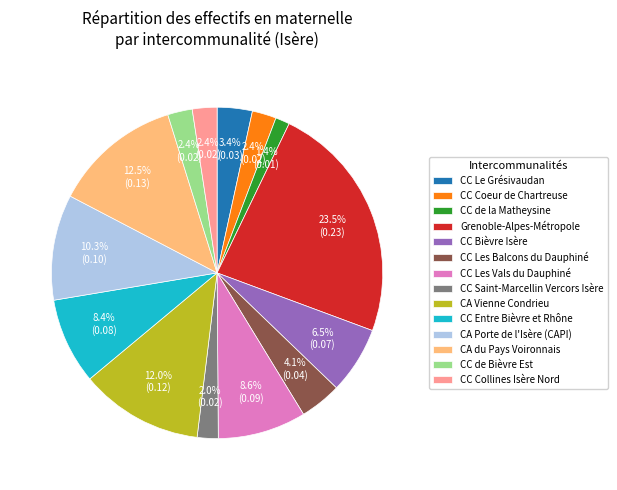

Between CA Vienne Condrieu and CC Collines Isère Nord, which is larger?

CA Vienne Condrieu